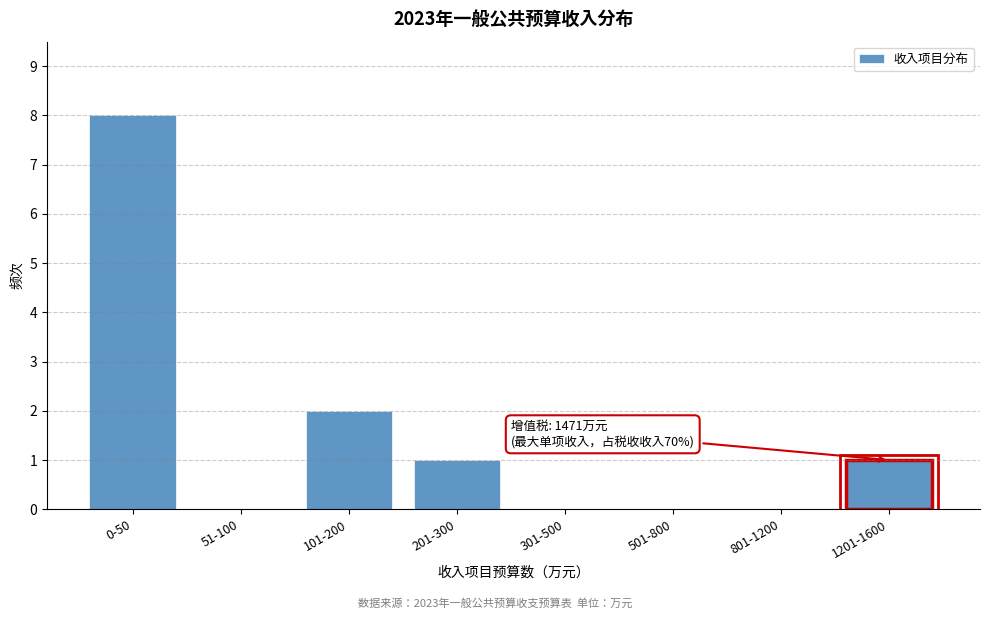

Reading right to left, what are all the values shown in this chart?

1201-1600=1	801-1200=0	501-800=0	301-500=0	201-300=1	101-200=2	51-100=0	0-50=8